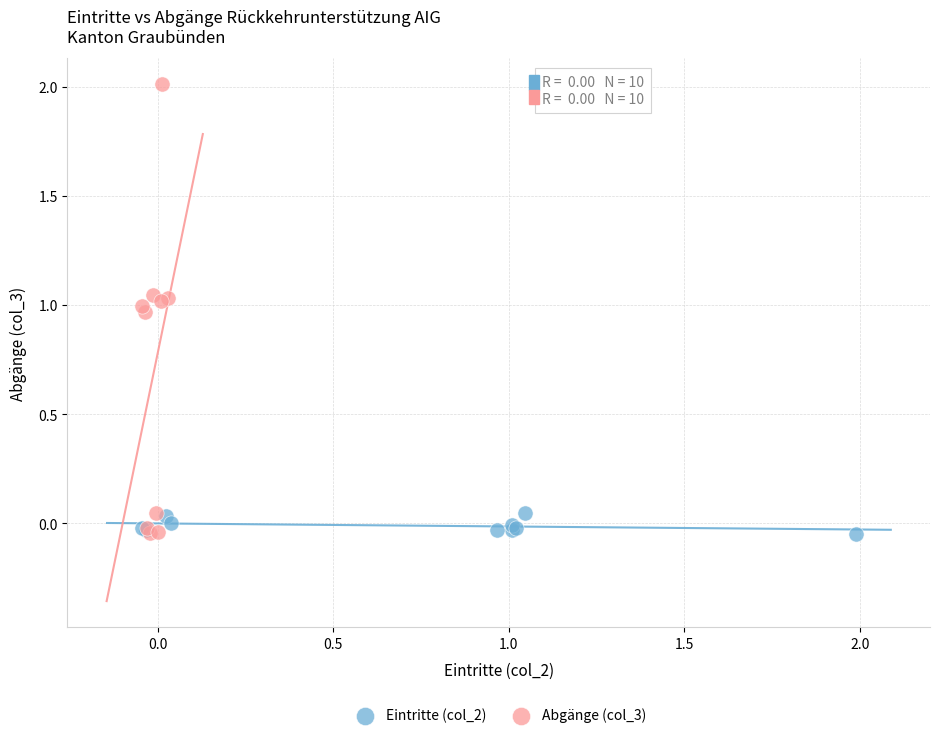

Which series has the largest Y range (max minus min)?

Abgänge (col_3)